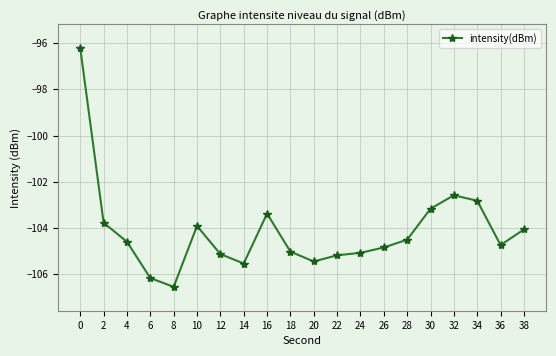

How many data points are less than -104?

13